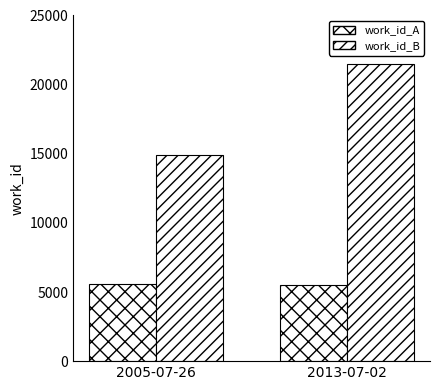

How many work_id_B values are between 14934 and 21461?

2